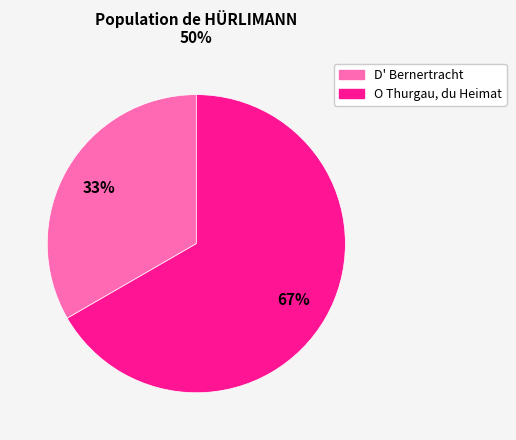

Which category has the biggest portion of the pie?

O Thurgau, du Heimat